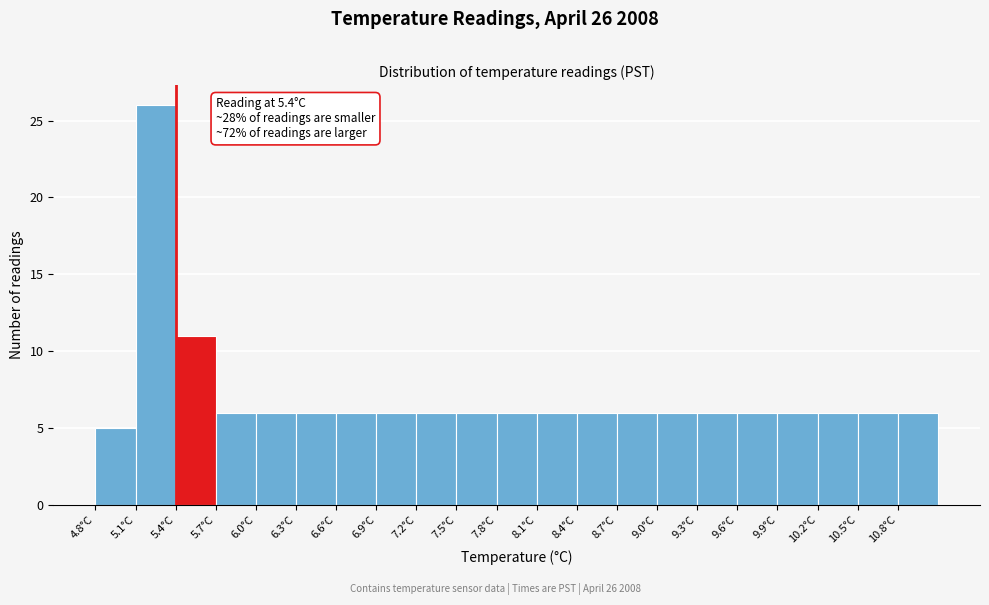

Which range on the x-axis has the tallest bar?

5.1 to 5.4